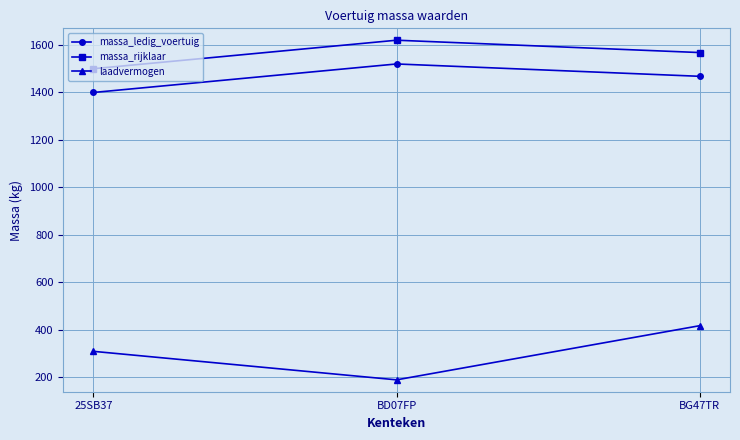

Which series has the largest total across all categories?

massa_rijklaar